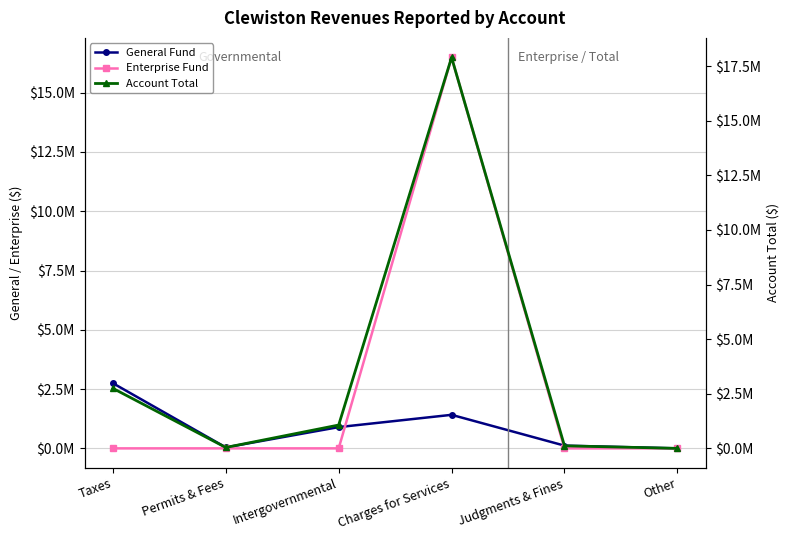

Does the chart display data point markers on the line(s)?

Yes